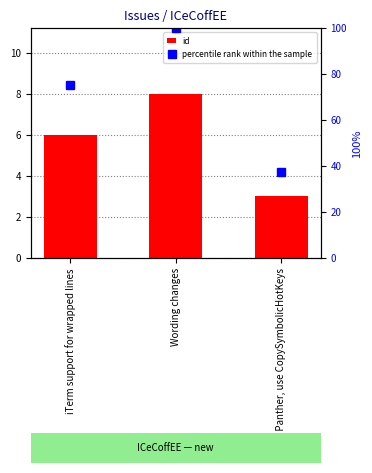

Reading left to right, list all the values displayed in this chart.

id: iTerm support for wrapped lines=6.0	Wording changes=8.0	On Panther, use CopySymbolicHotKeys=3.0
percentile rank within the sample: iTerm support for wrapped lines=75.0	Wording changes=100.0	On Panther, use CopySymbolicHotKeys=37.5